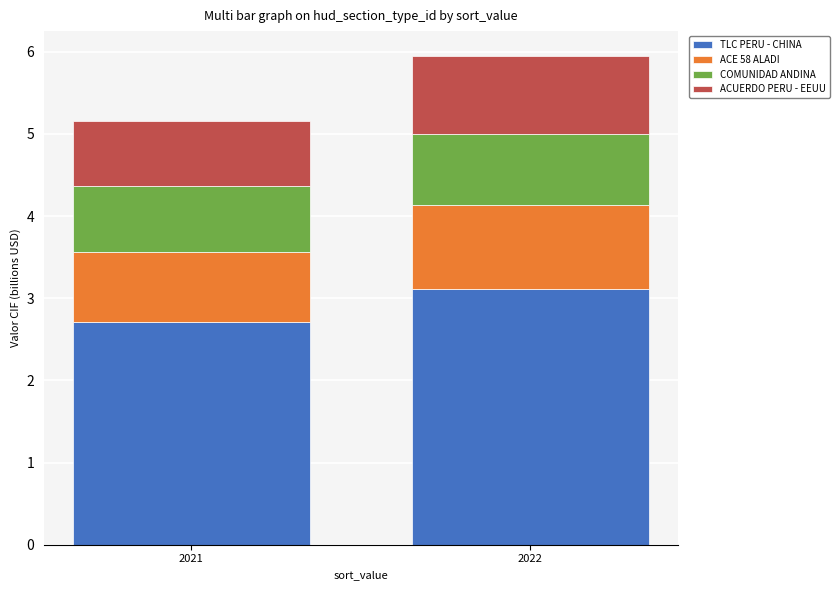

Which category has the highest value in the TLC PERU - CHINA series?

2022